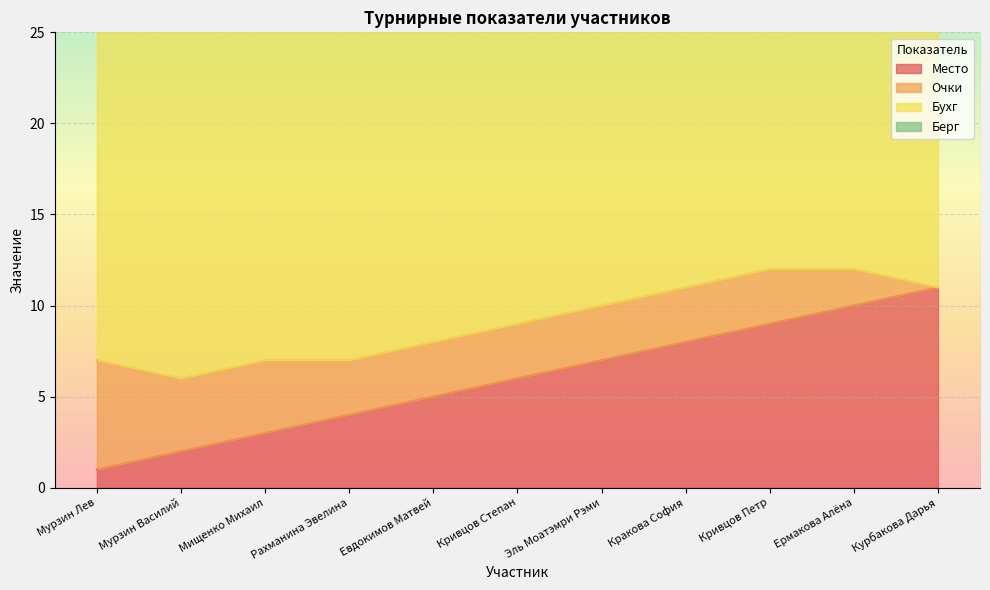

Which series has the widest spread of values?

Берг